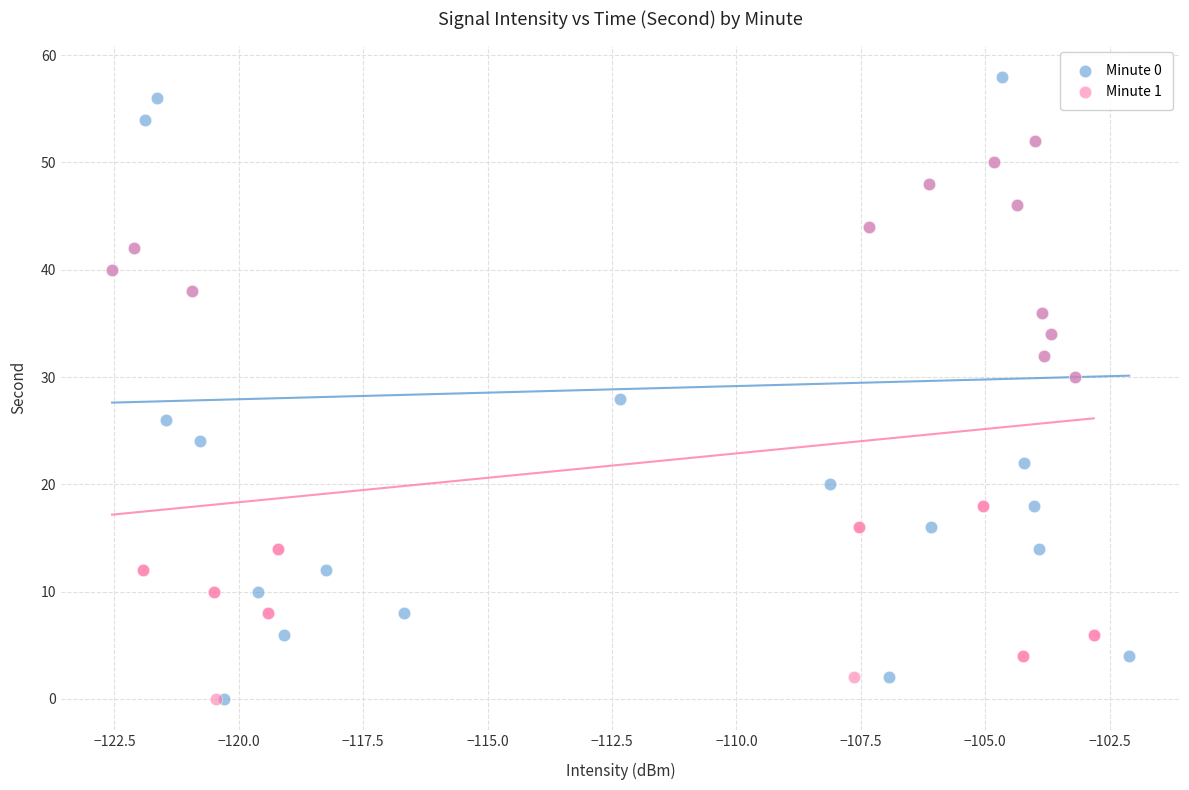

What are all the series names shown in the legend?

Minute 0, Minute 1